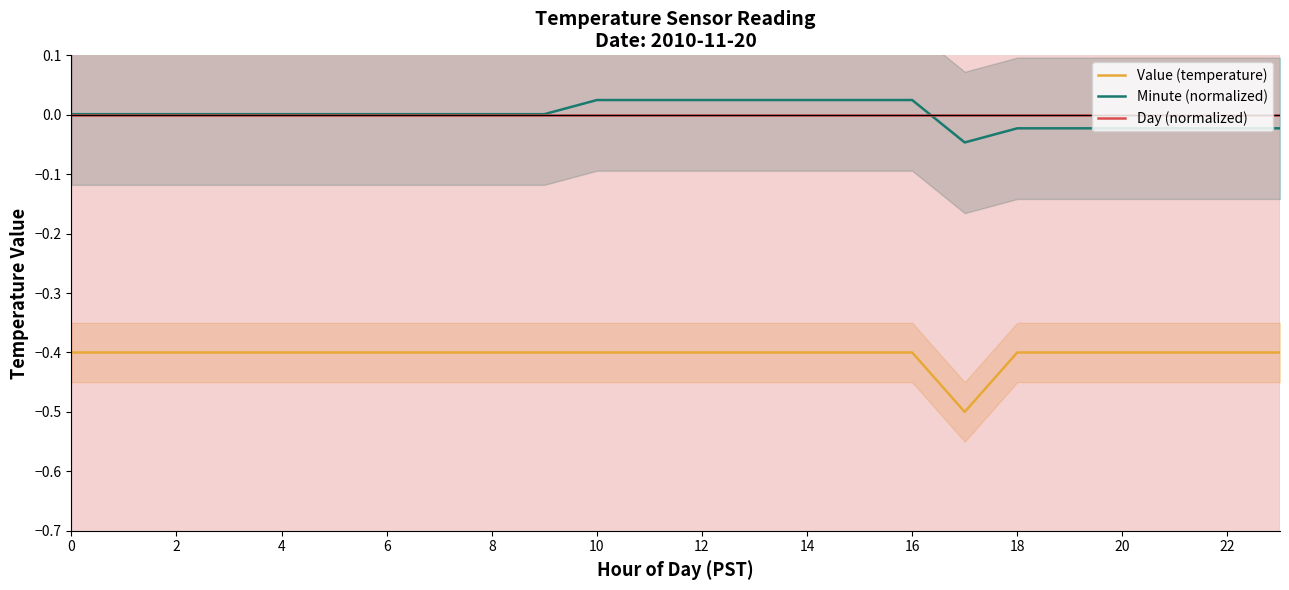

What are all the series names shown in the legend?

Value (temperature), Minute (normalized), Day (normalized)